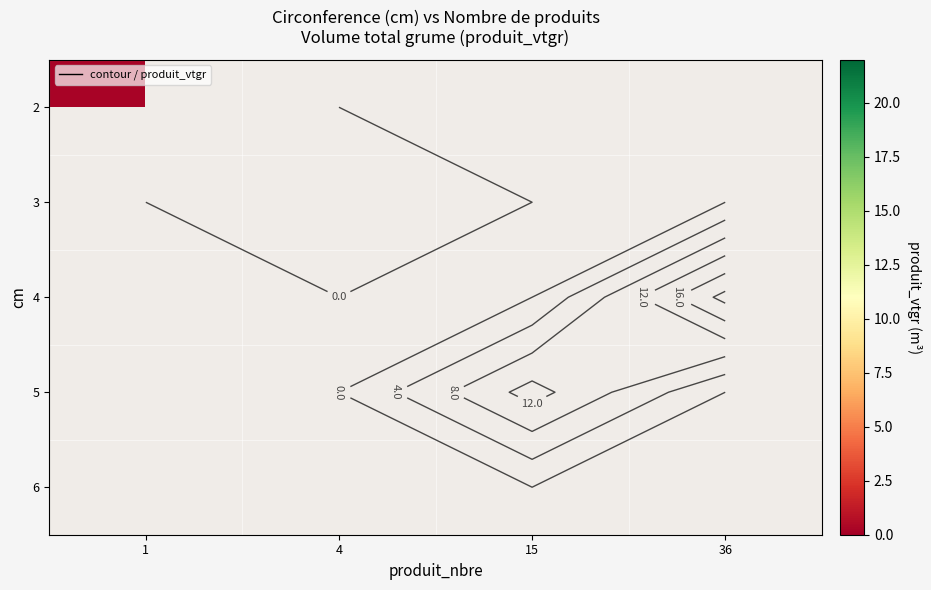

List the series in order of their overall mean, highest first.

2, 3, 4, 5, 6